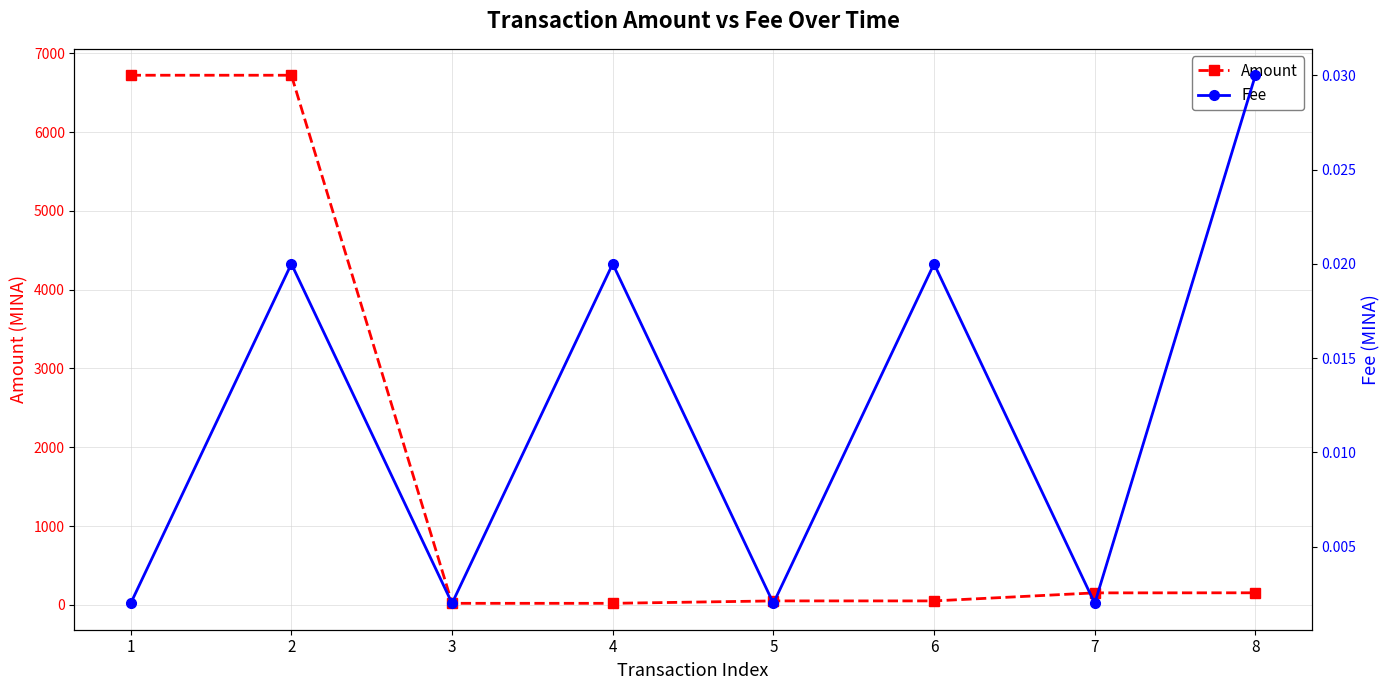

At 3, list the series in order from smallest to largest.

Fee, Amount